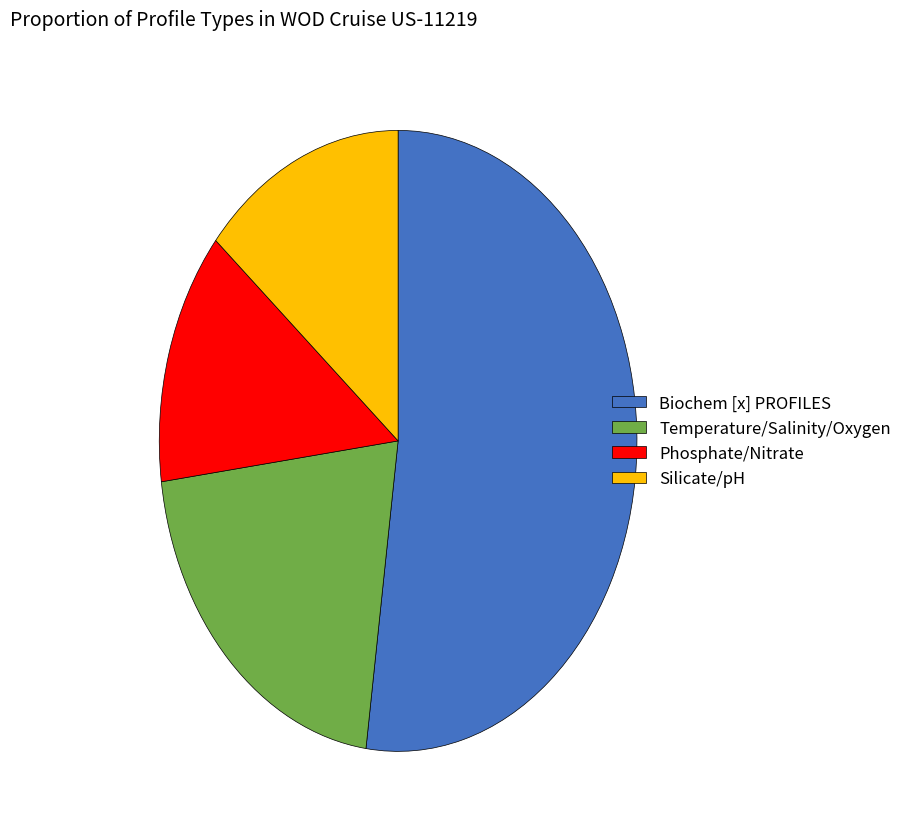

Which slice is the smallest?

Phosphate/Nitrate